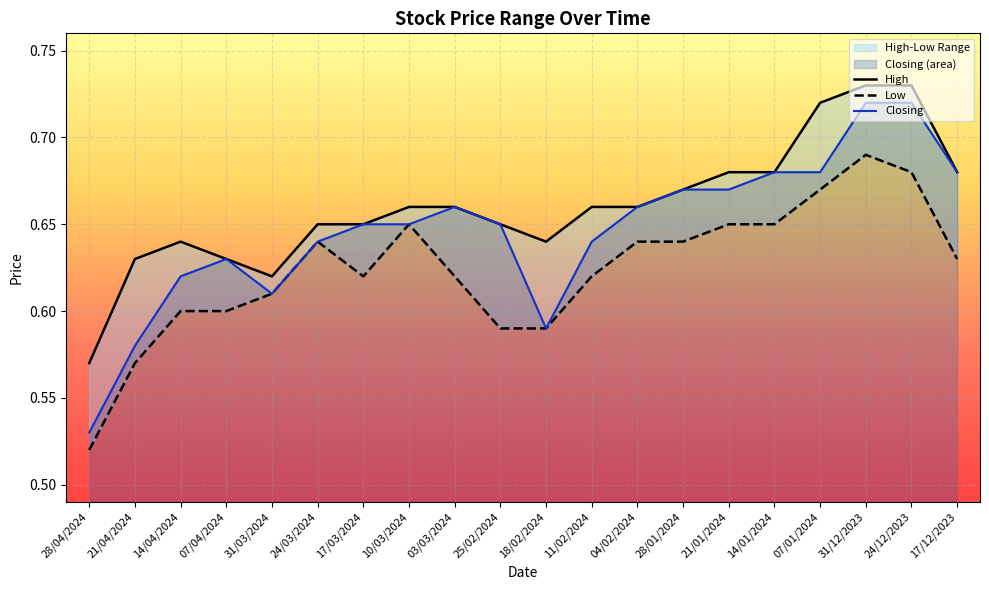

What are all the series names shown in the legend?

High, Low, Closing